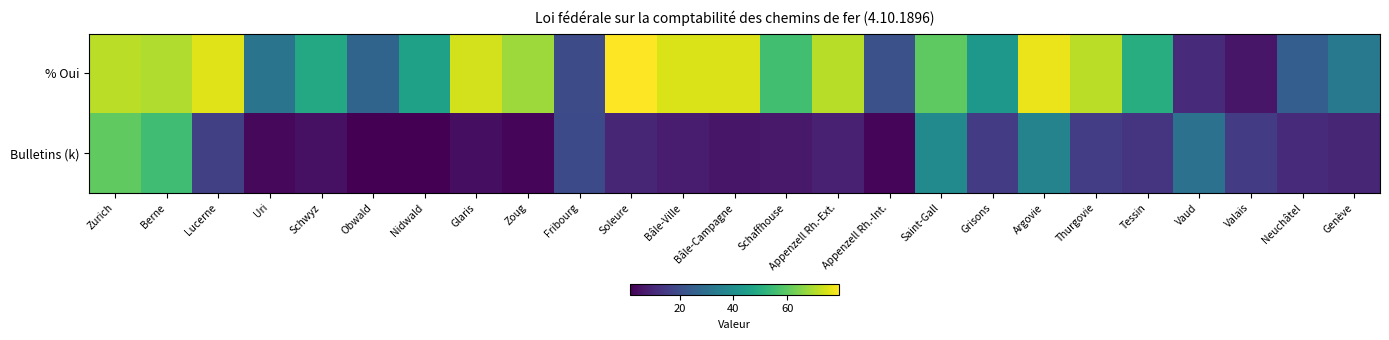

Reading left to right, transcribe all the data shown in this chart.

% Oui: Zurich=71.2	Berne=70.2	Lucerne=75.5	Uri=31.6	Schwyz=48.7	Obwald=26.7	Nidwald=46.2	Glaris=74.0	Zoug=67.9	Fribourg=19.5	Soleure=79.3	Bâle-Ville=75.0	Bâle-Campagne=75.1	Schaffhouse=55.8	Appenzell Rh.-Ext.=70.9	Appenzell Rh.-Int.=20.9	Saint-Gall=60.0	Grisons=43.2	Argovie=77.0	Thurgovie=71.4	Tessin=50.0	Vaud=11.2	Valais=6.2	Neuchâtel=24.9	Genève=33.1
Bulletins (k): Zurich=60.3	Berne=55.6	Lucerne=16.3	Uri=3.3	Schwyz=5.1	Obwald=1.8	Nidwald=1.6	Glaris=4.6	Zoug=2.7	Fribourg=19.1	Soleure=9.9	Bâle-Ville=7.5	Bâle-Campagne=6.3	Schaffhouse=6.8	Appenzell Rh.-Ext.=8.9	Appenzell Rh.-Int.=2.5	Saint-Gall=38.9	Grisons=15.4	Argovie=36.3	Thurgovie=15.8	Tessin=13.4	Vaud=31.1	Valais=15.6	Neuchâtel=11.3	Genève=9.9